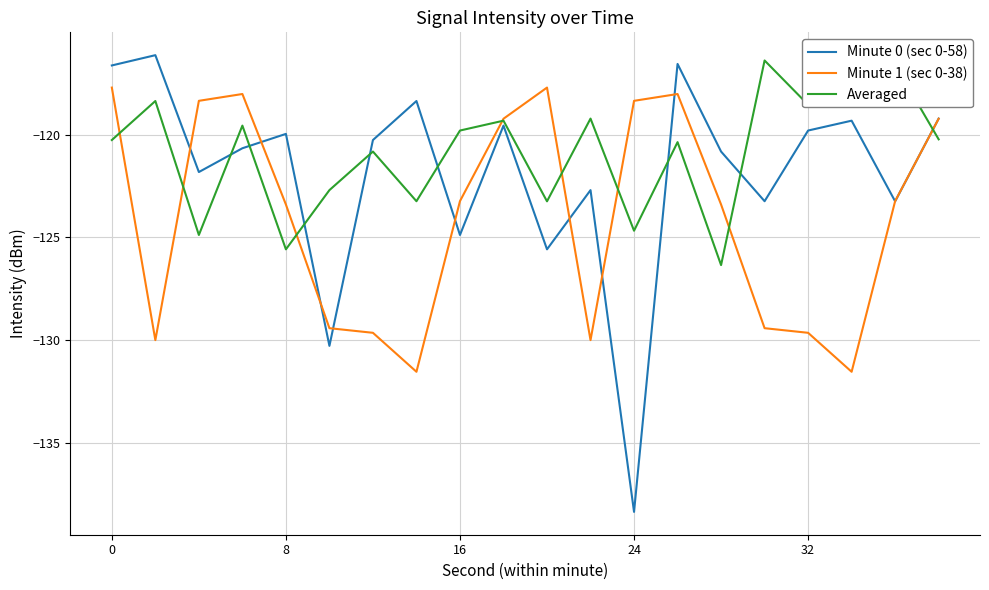

Which series has the widest spread of values?

Minute 0 (sec 0-58)